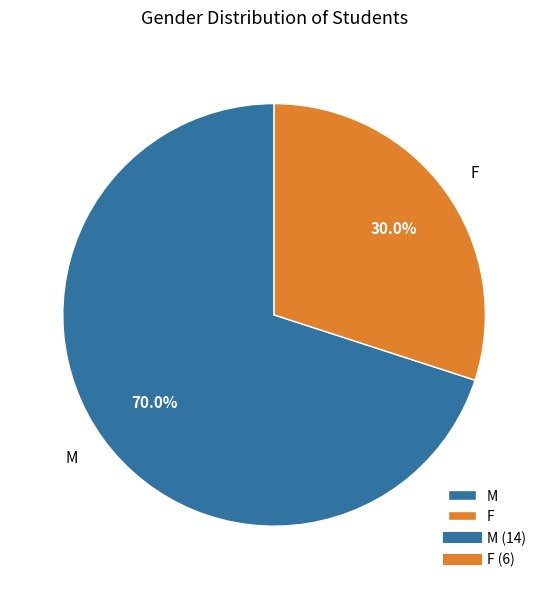

To the nearest percent, what is the difference between the largest and smallest slice percentages?

40%